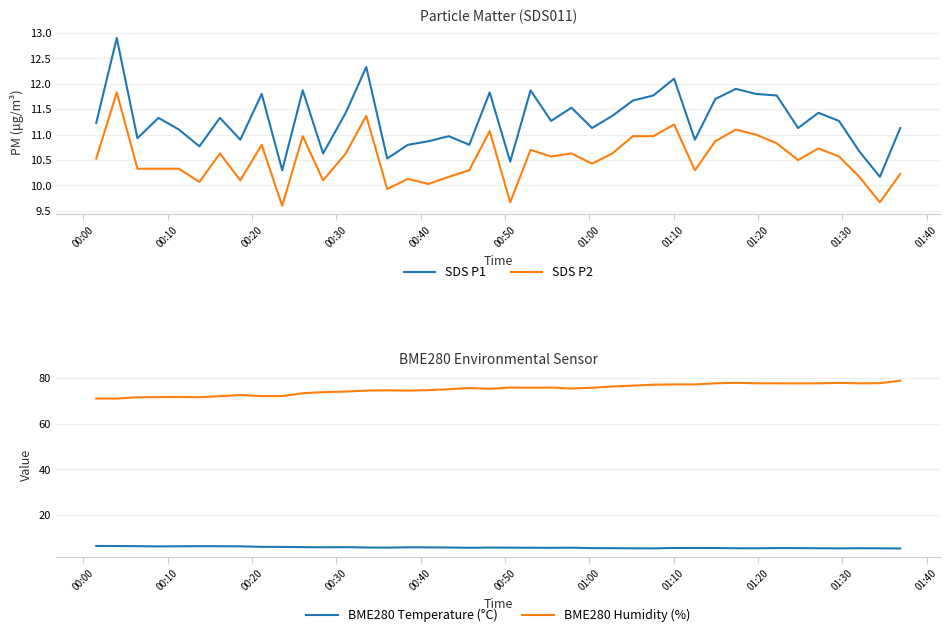

True or false: SDS P1 and BME280 Humidity (%) cross at least once.

False